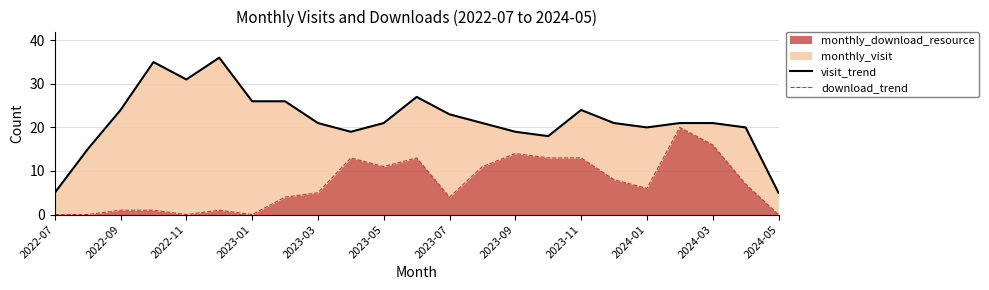

At how many categories does at least one series exceed 5?

21